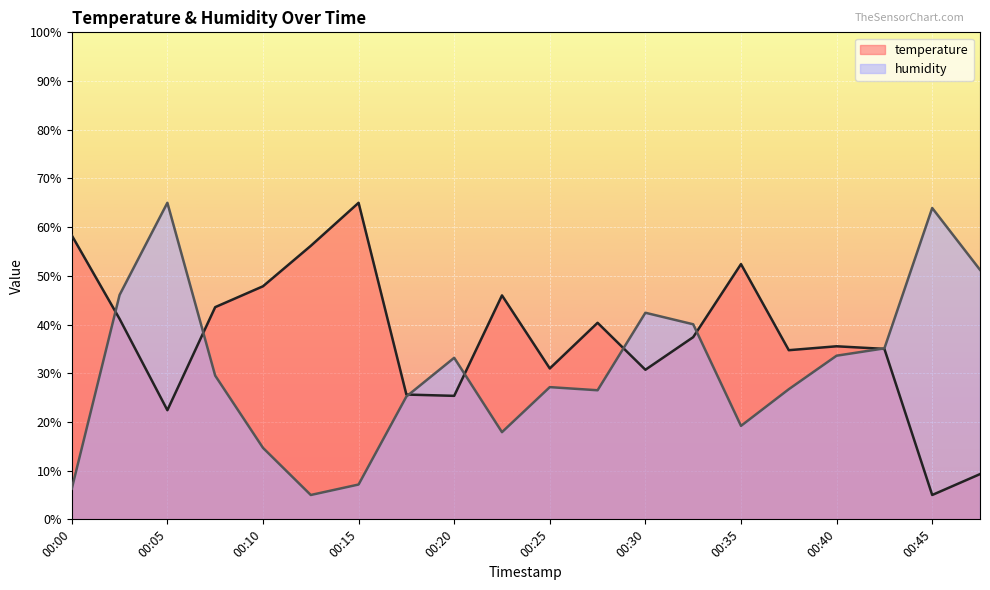

Where is the first local maximum for temperature?

00:15